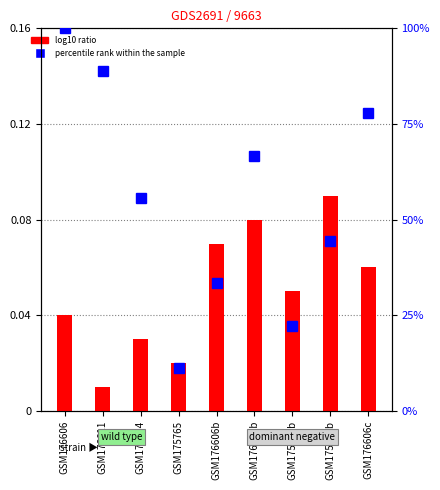

Reading left to right, what are all the values shown in this chart?

log10 ratio: 0.0	0.0	0.0	0.0	0.1	0.1	0.1	0.1	0.1
percentile rank within the sample: 100.0	88.9	55.6	11.1	33.3	66.7	22.2	44.4	77.8